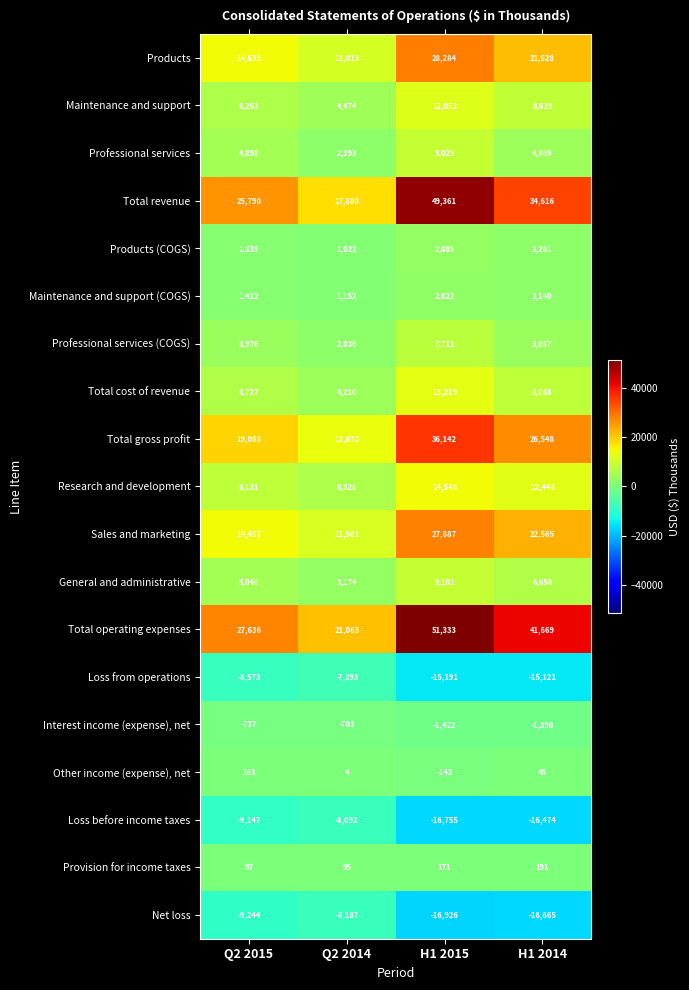

Where is Professional services (COGS) nearest to the value 4874?

Q2 2015